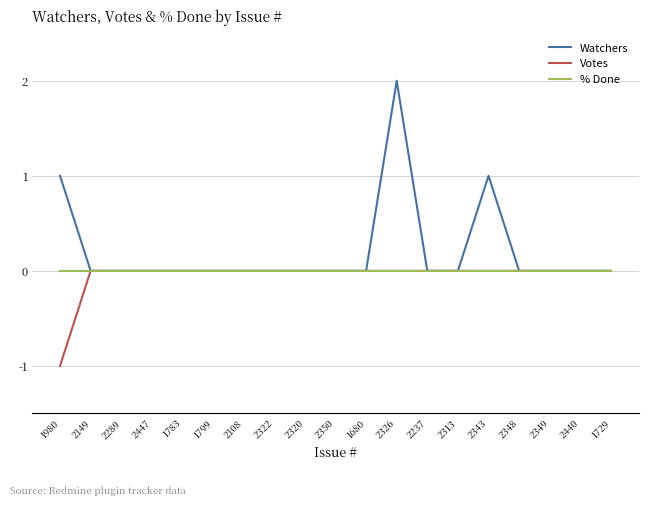

How many categories are shown in the chart?

19